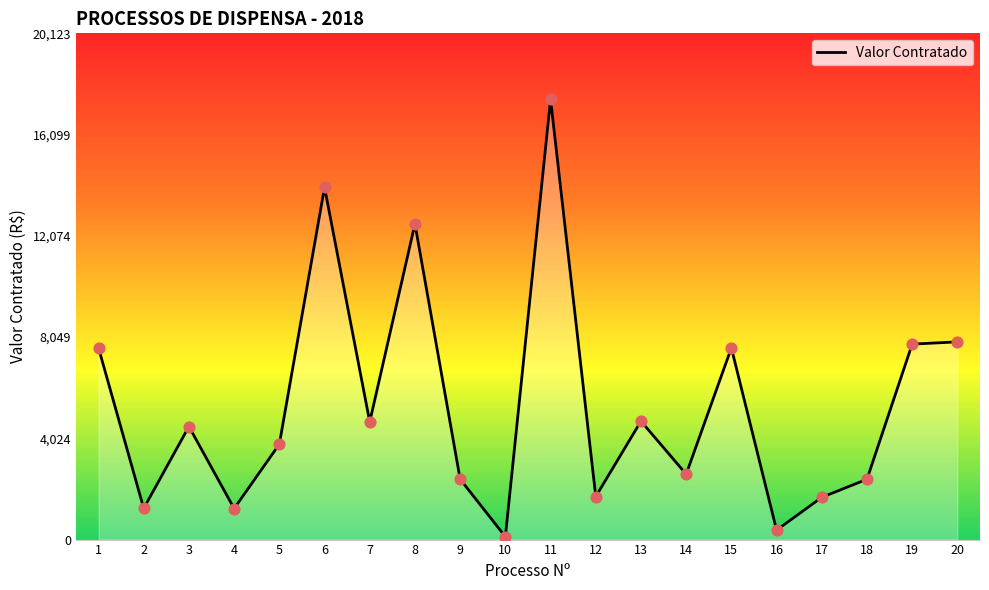

What is the change in value from 1 to 20?

+240.0